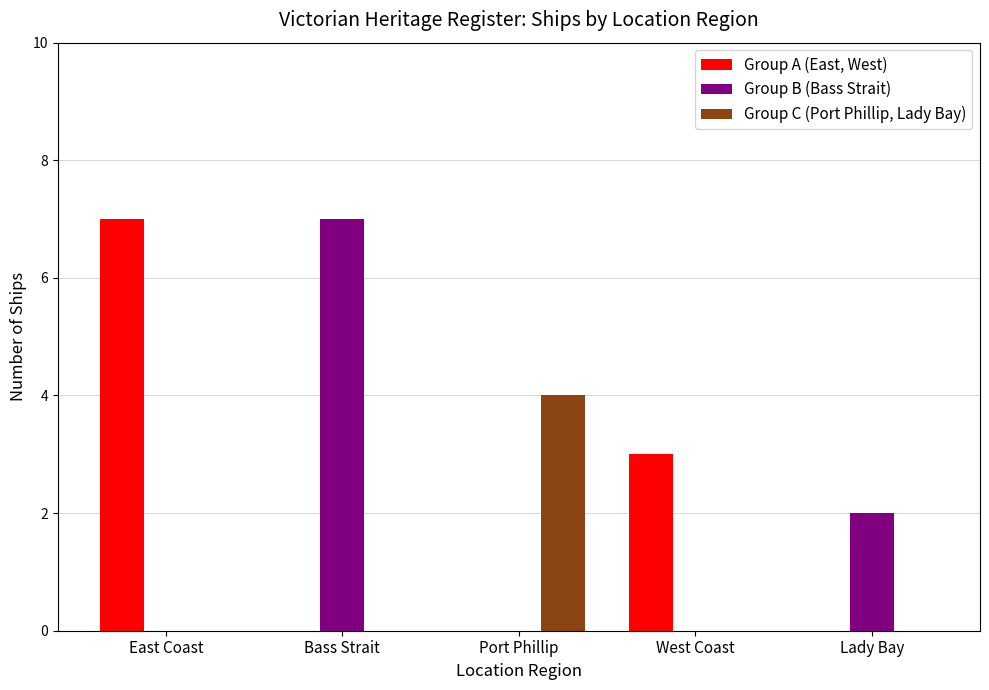

How many categories are shown in the chart?

5